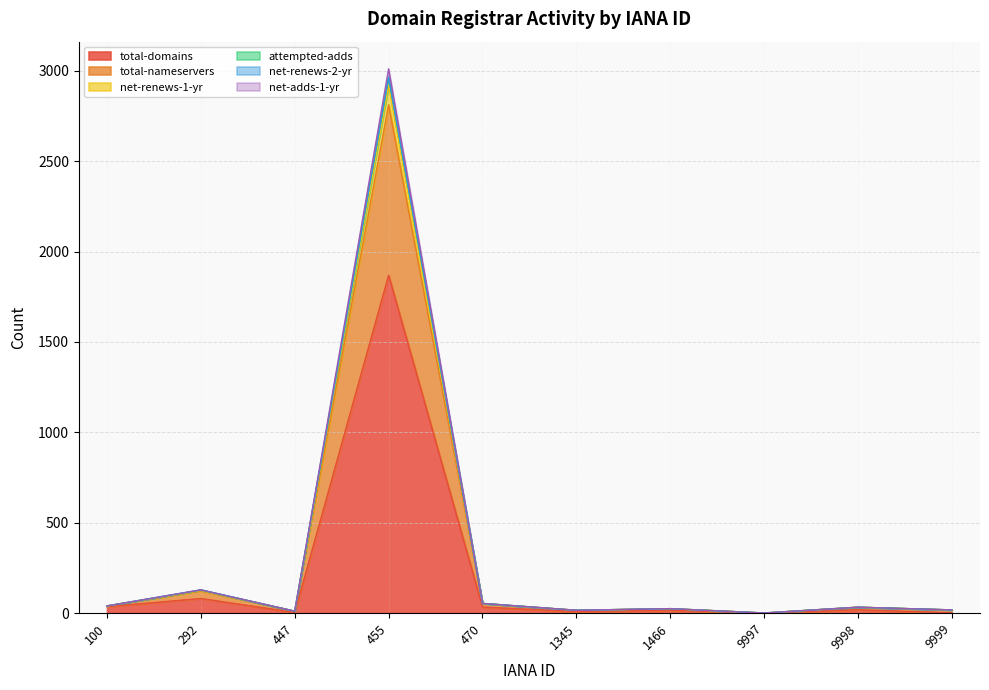

True or false: net-renews-1-yr and total-nameservers cross at least once.

False